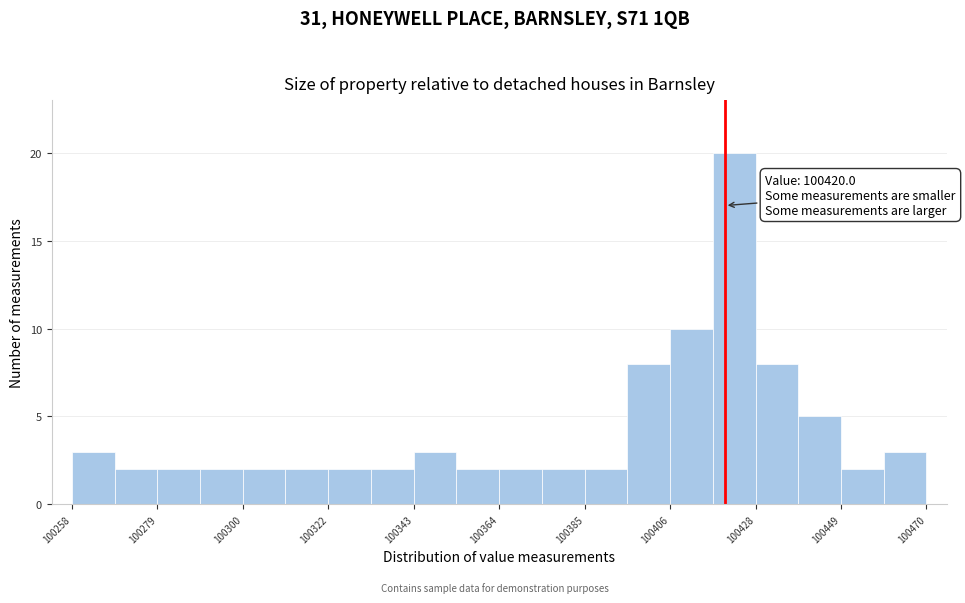

Read against the x-axis, roughly where is the centre of the tallest bar?

100420